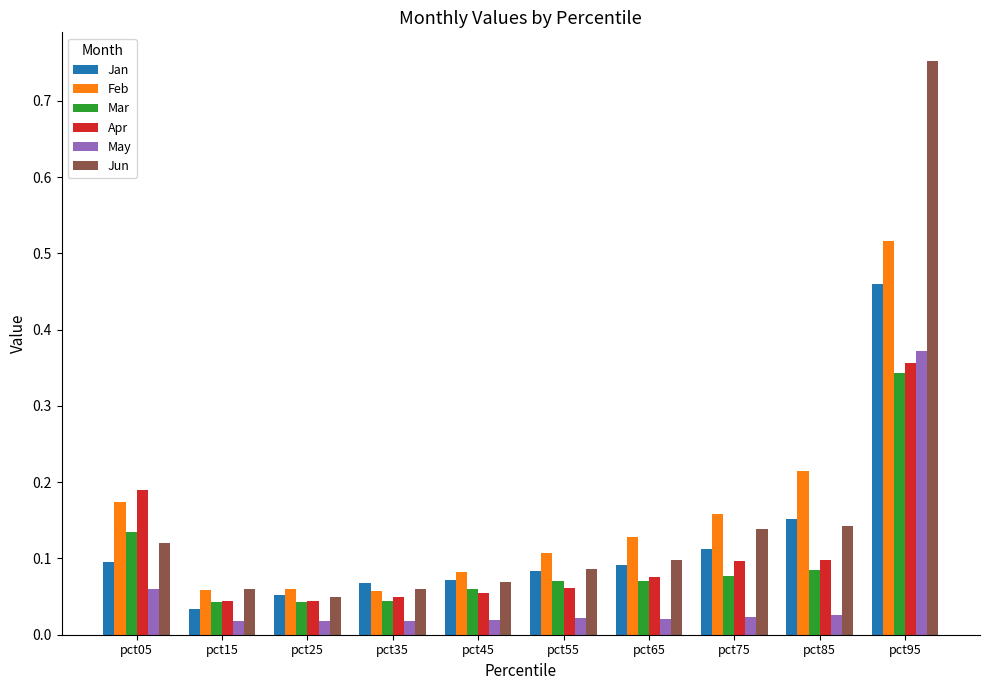

What are all the series names shown in the legend?

Jan, Feb, Mar, Apr, May, Jun